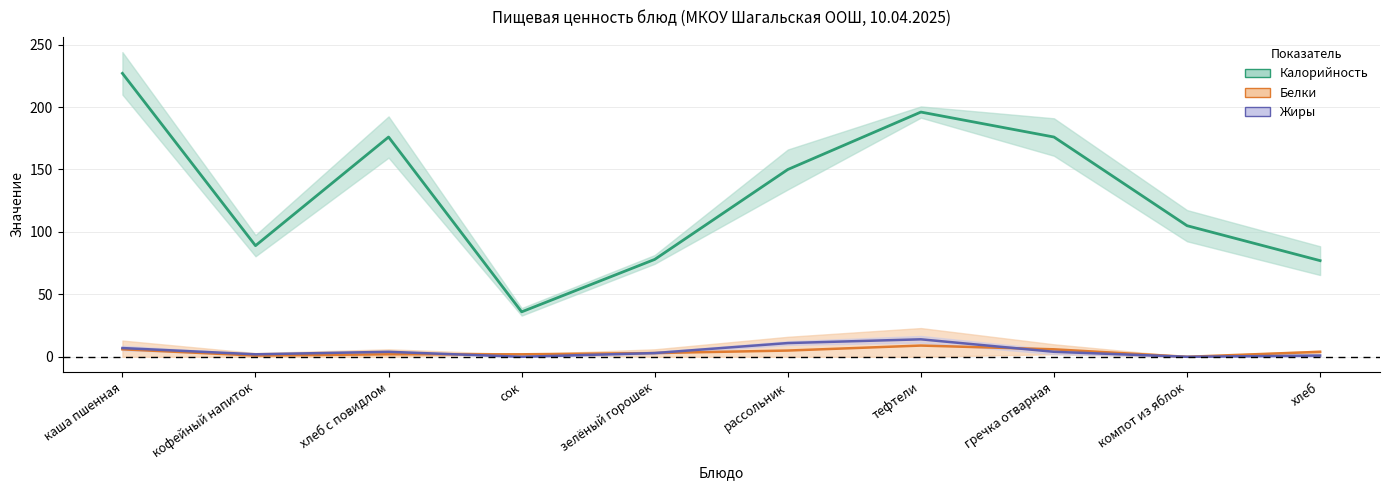

Rank the series at компот из яблок from lowest to highest value.

Белки, Жиры, Калорийность